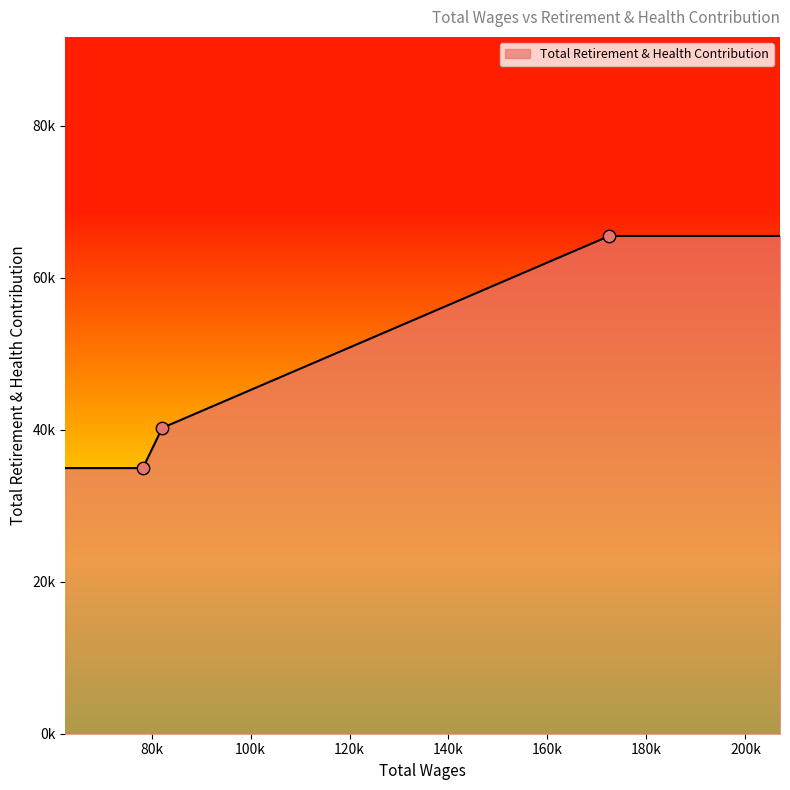

Approximately how many times larger is the value at 172497.0 compared to 78233.0?

1.9